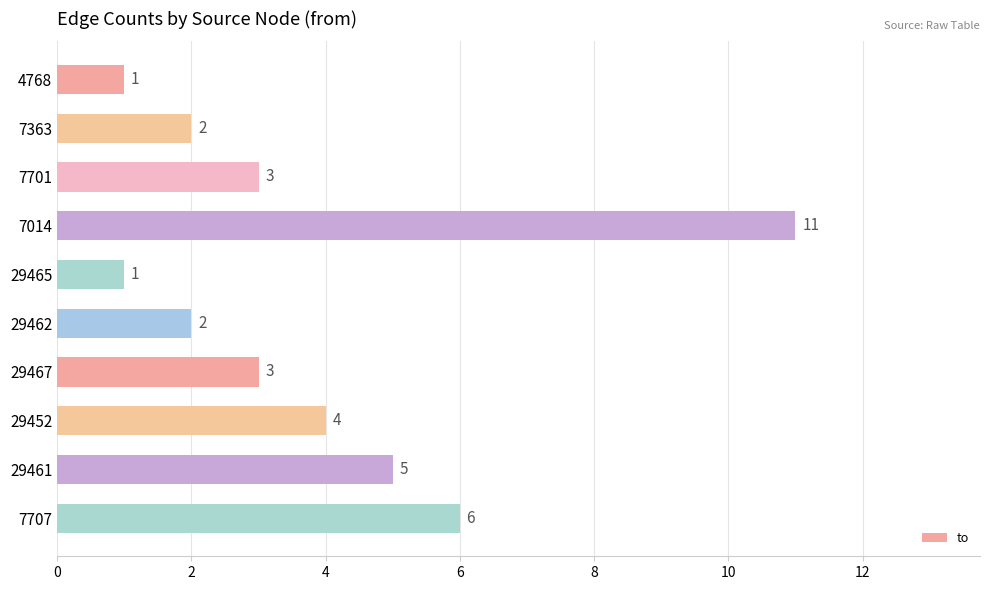

What is the ratio of the value at 29452 to the value at 7701?

1.3